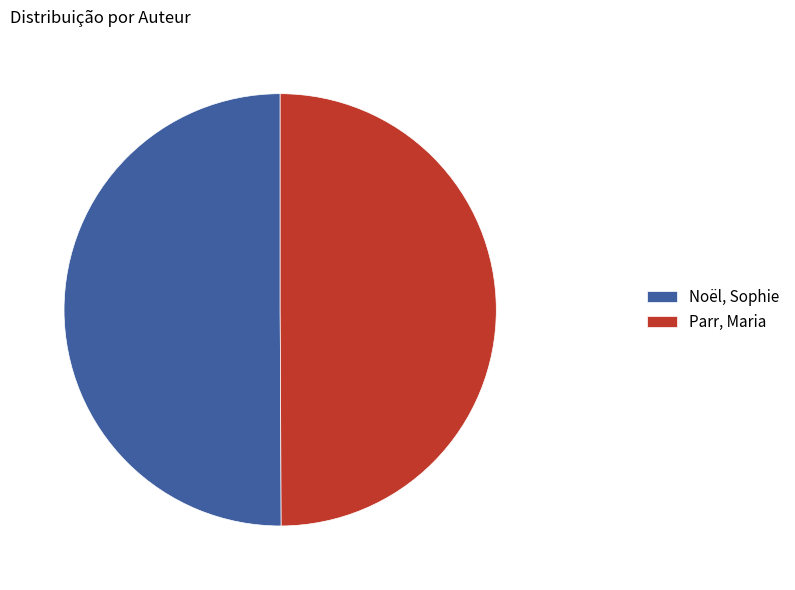

Combined, do Parr, Maria and Noël, Sophie account for over 50%?

Yes